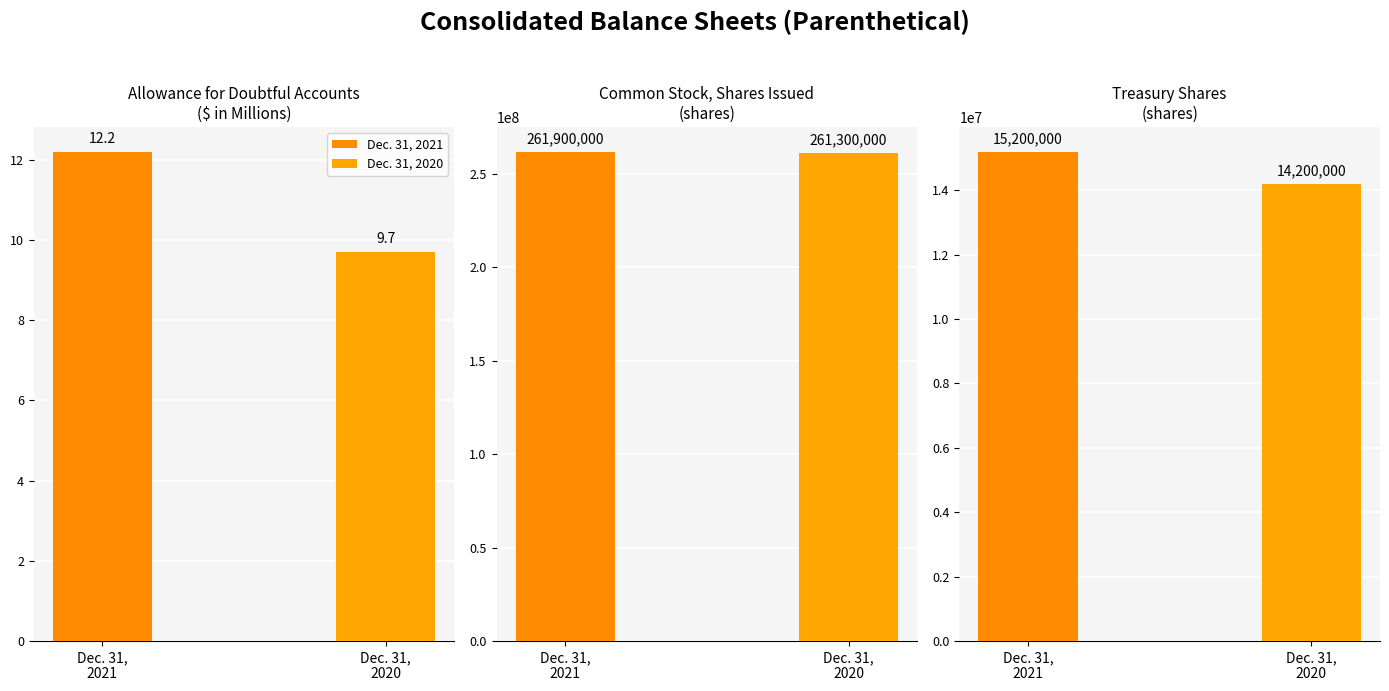

What is the average value of the Dec. 31, 2020 series?

91833336.6